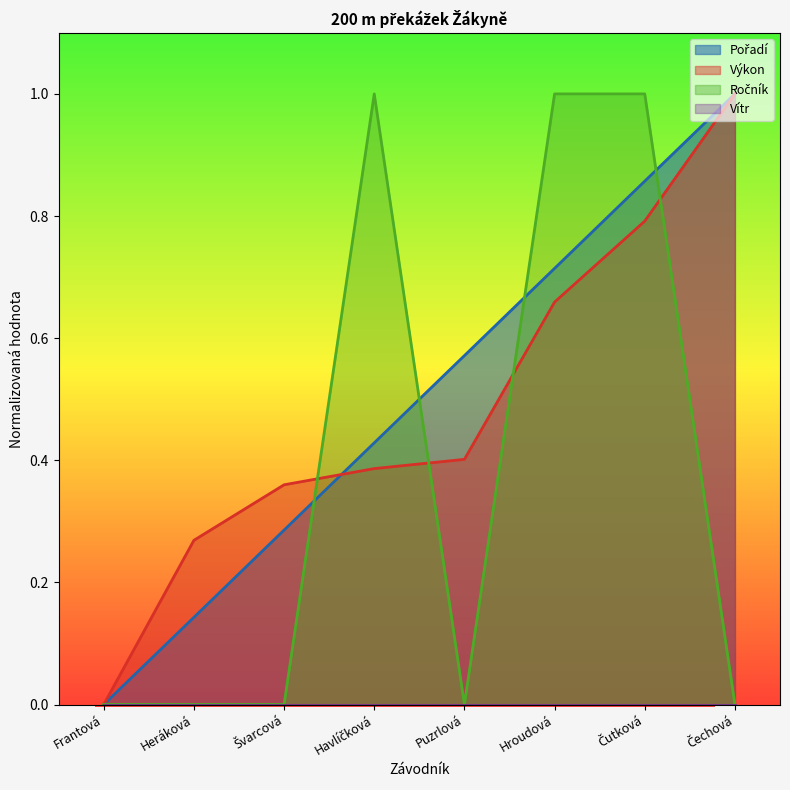

The value of Ročník at Čechová is -0.3. True or false?

False